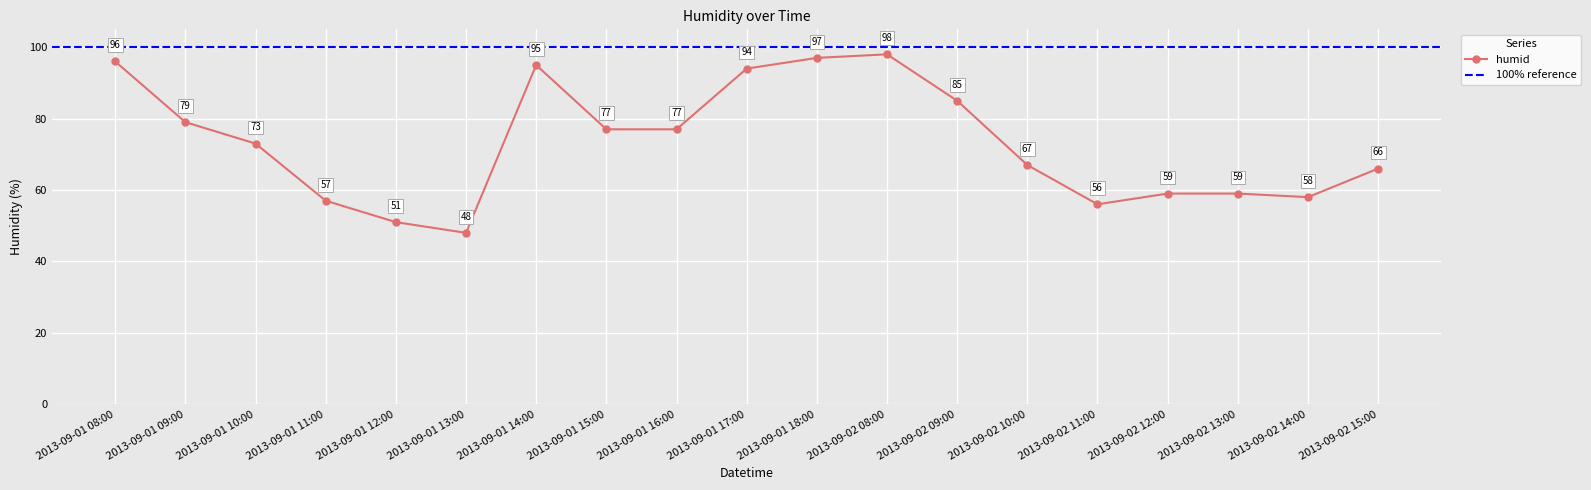

Where is the first local minimum?

2013-09-01 13:00